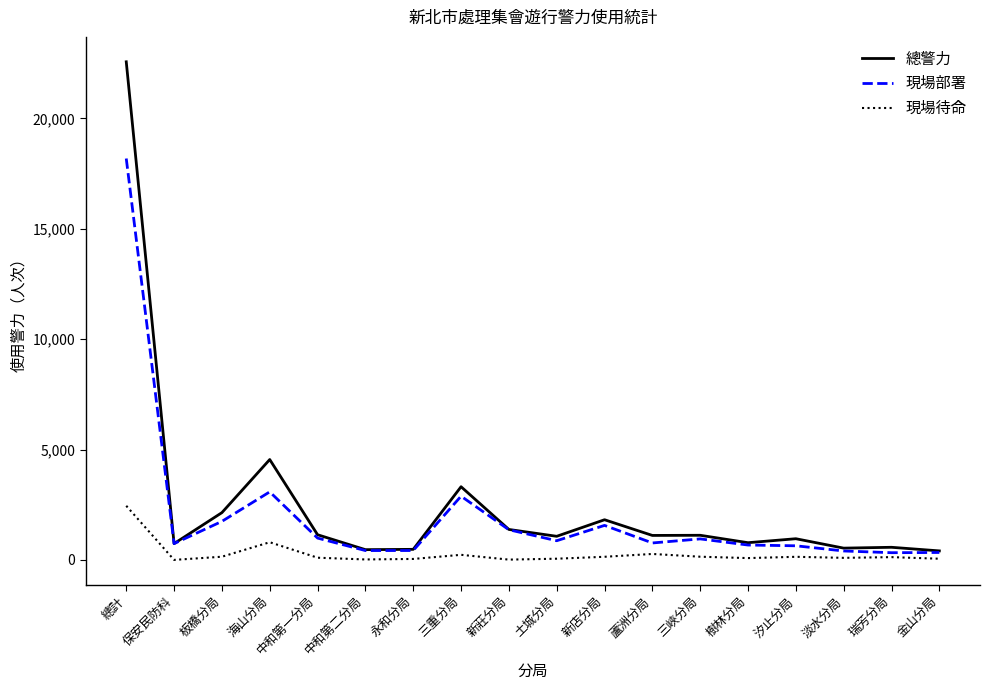

Rank the series by their maximum value, from lowest to highest.

現場待命, 現場部署, 總警力